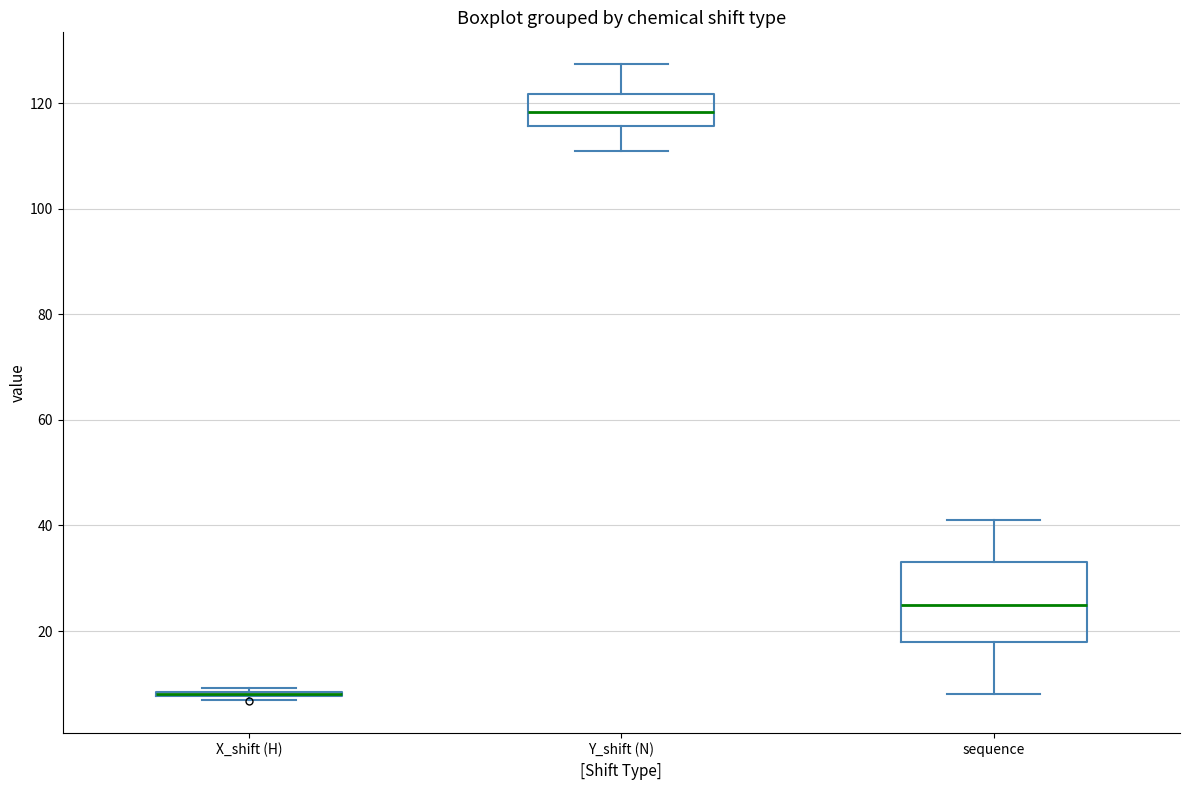

Reading left to right, transcribe this box plot: for each box, give where its median line is, the range the box spans, and where its two whiskers end, as read against the y-axis. The values are not printed on the chart, so give them approximately, as read against the axis.

X_shift (H): box collapsed to a line at 8, whiskers 6 to 10
Y_shift (N): median 118, box 116 to 122, whiskers 110 to 128
sequence: median 26, box 18 to 34, whiskers 8 to 42